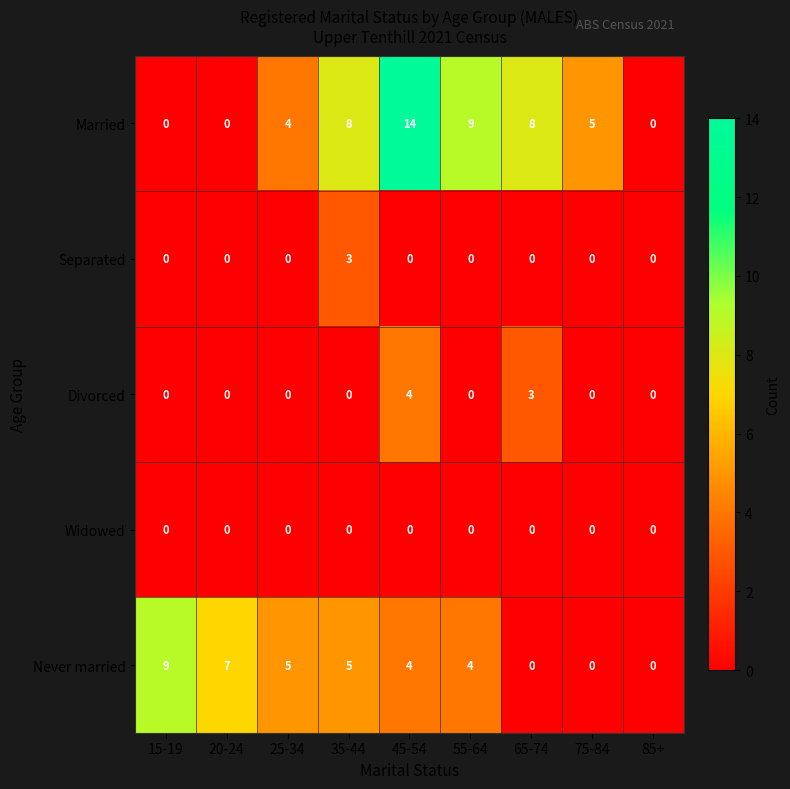

List the series in order of their peak value, lowest first.

Widowed, Separated, Divorced, Never married, Married